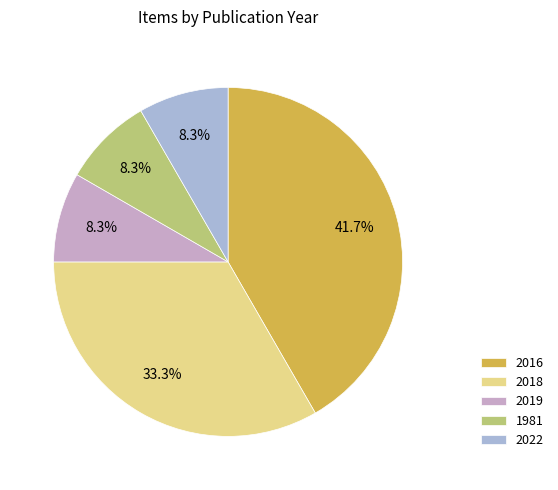

The 2018 slice represents 33% of the pie. True or false?

True